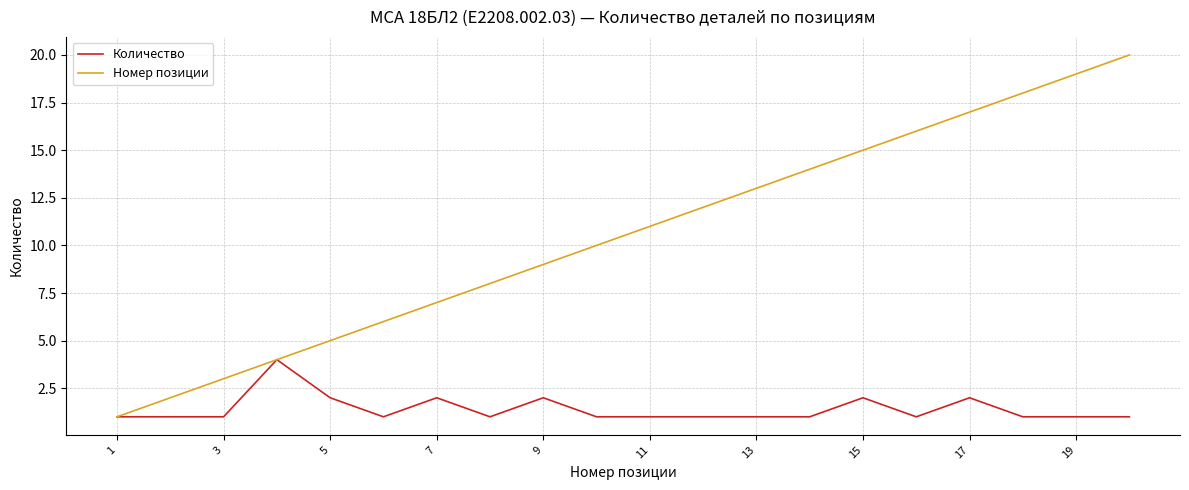

What is the maximum value shown in the chart?

20